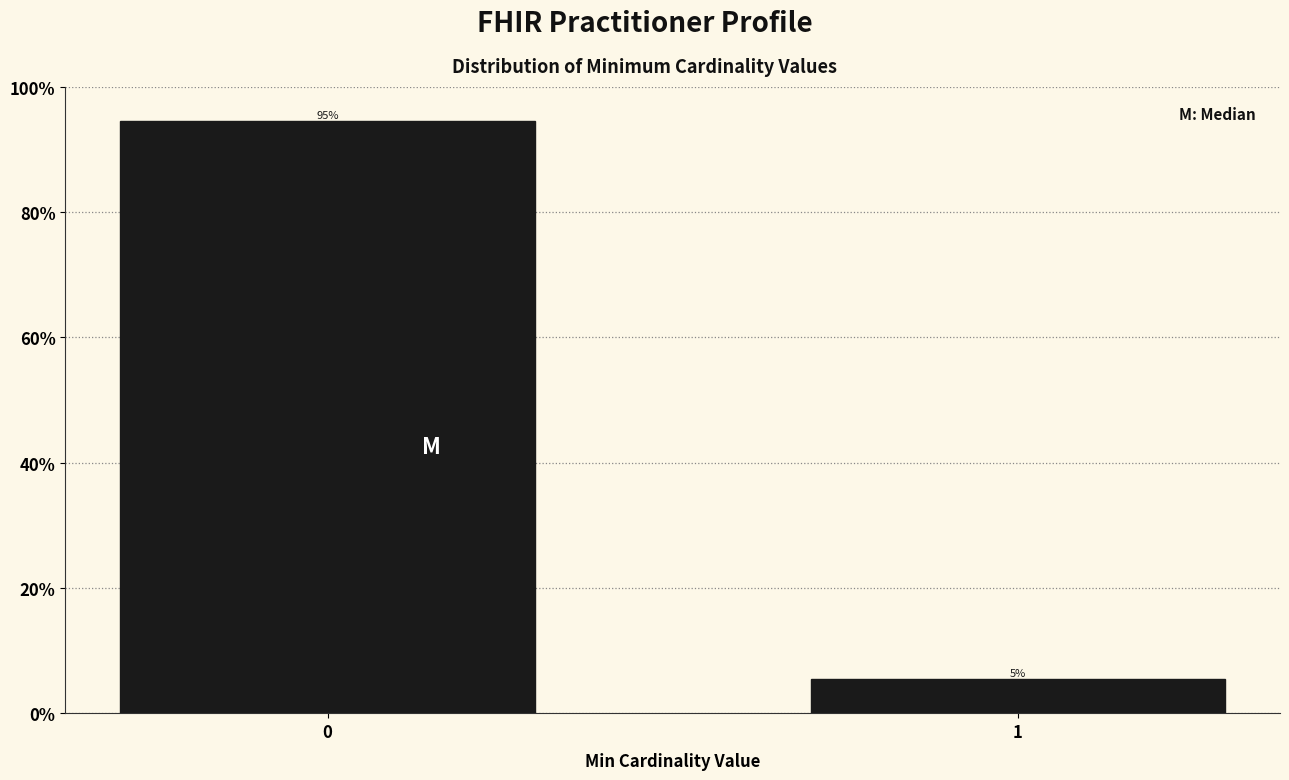

Does the chart contain any negative values?

No